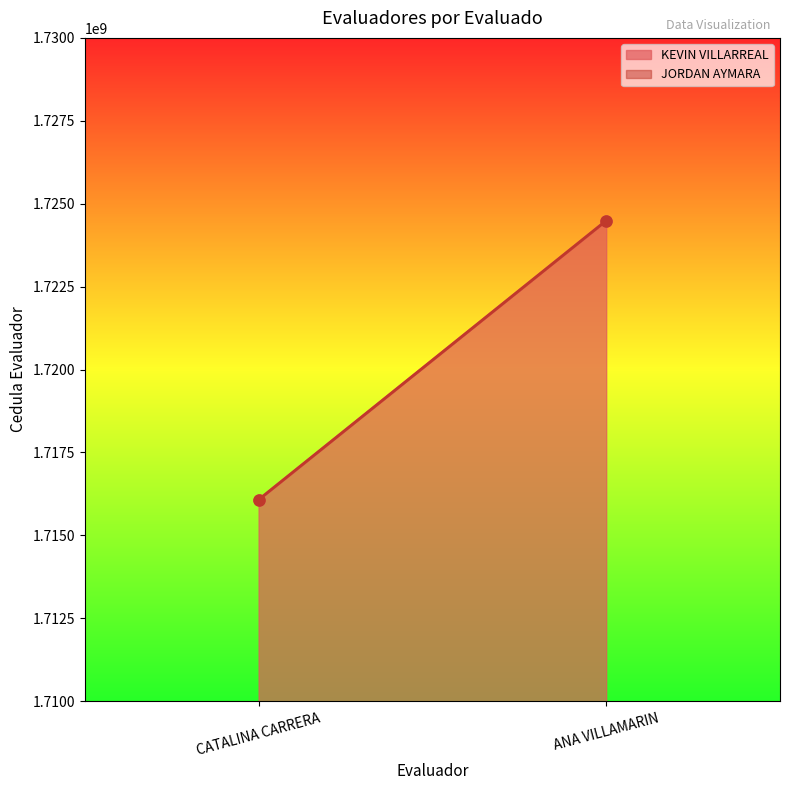

How many lines are shown in the chart?

2